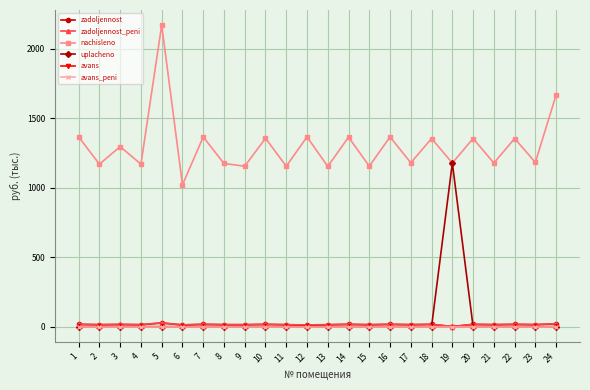

Which category has the lowest value across all series?

1